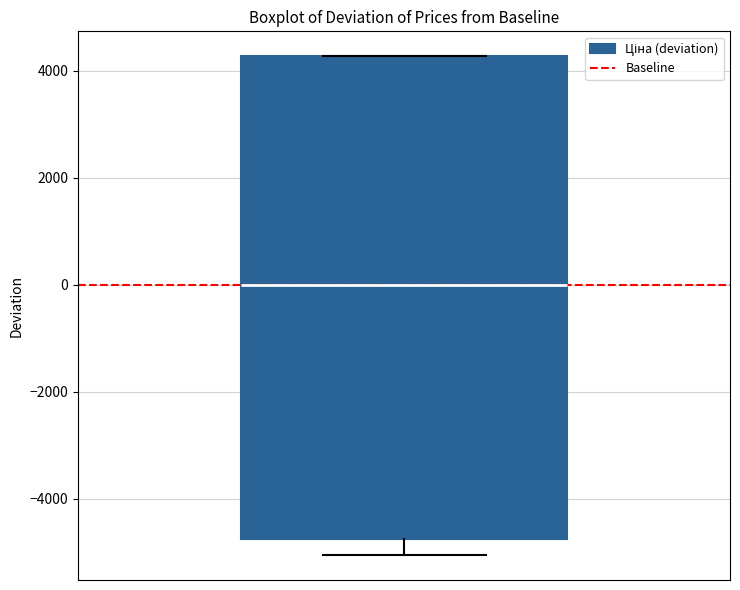

Where does the lower whisker of the box end on the y-axis? The values are not printed on the chart, so give them approximately, as read against the axis.

-5000